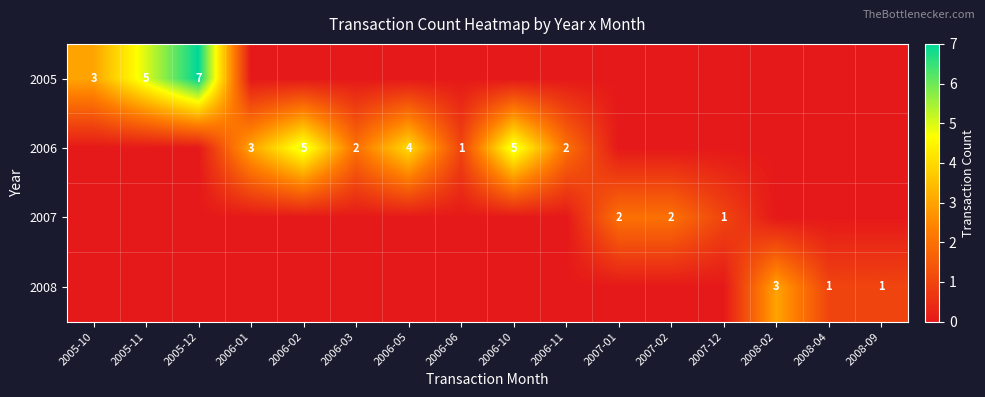

What is the sum of the 2006 values at 2006-10 and 2006-11?

7